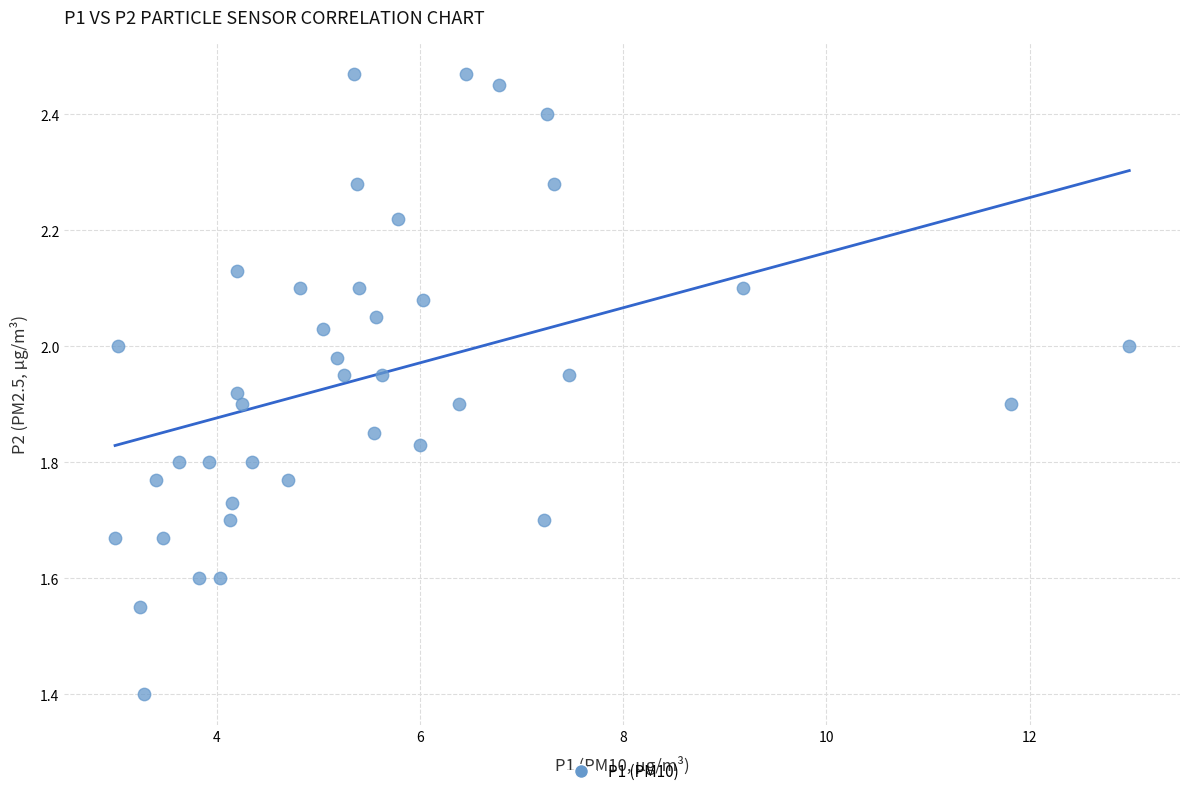

What is the range of X values (max minus min)?

10.0